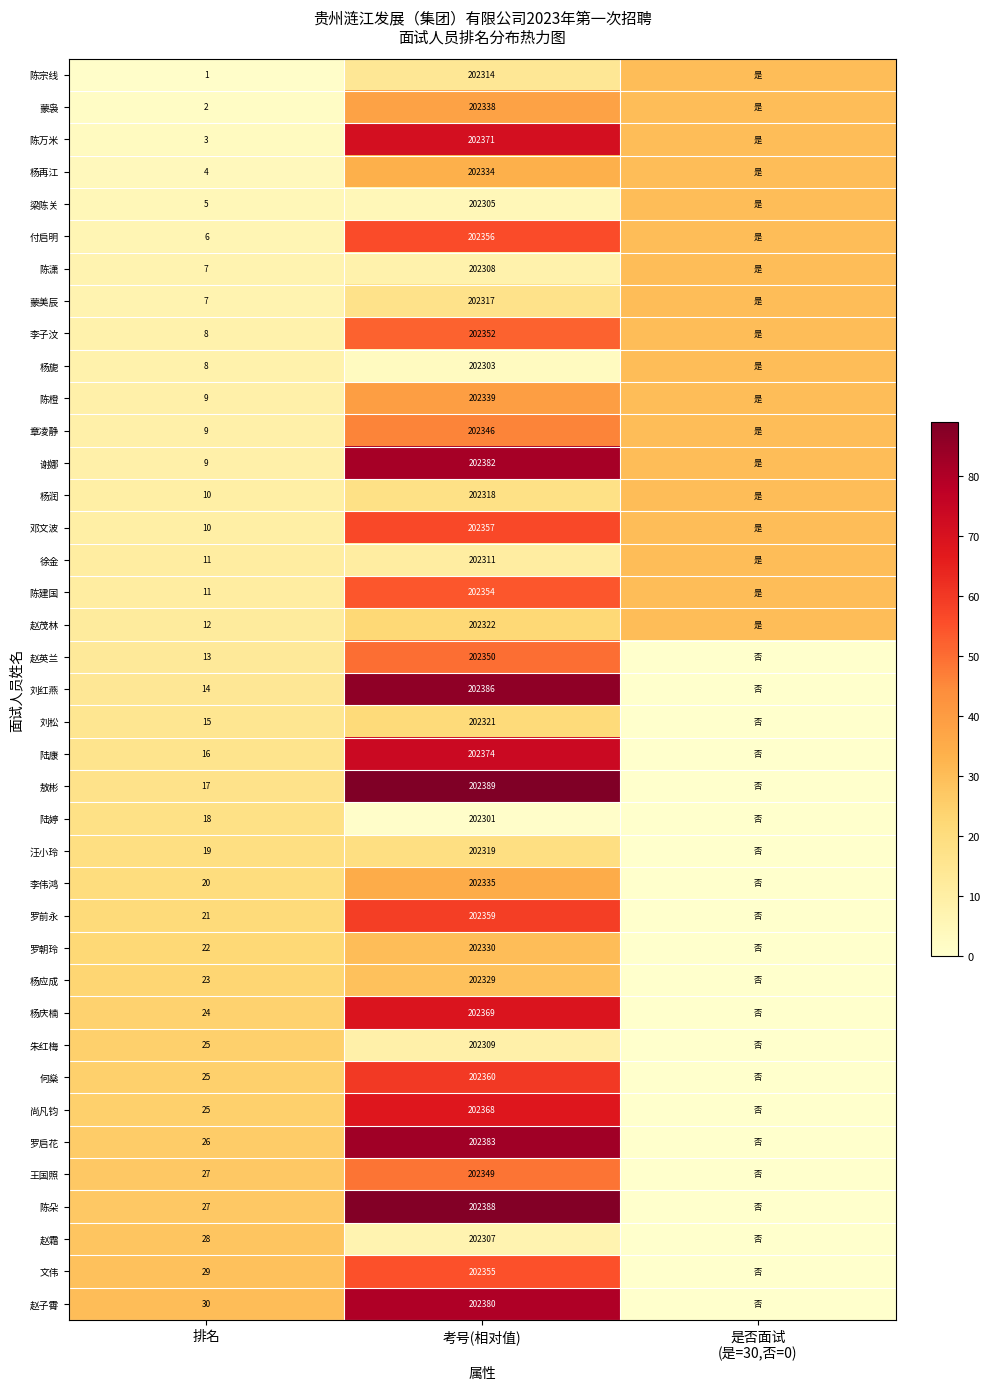

What is the sum of the 罗启花 values at 考号(相对值) and 排名?

202409